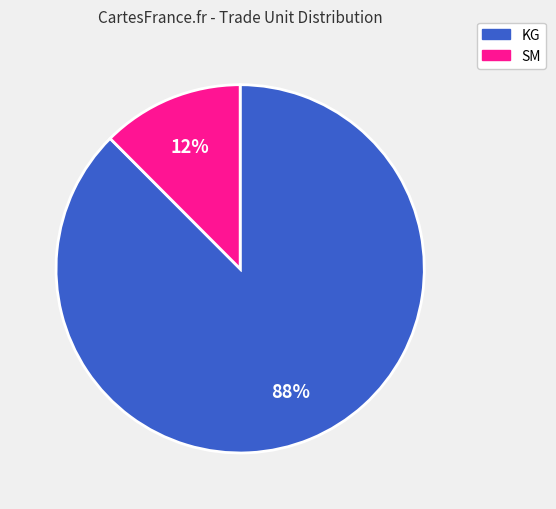

Rank the categories by value from lowest to highest.

SM, KG